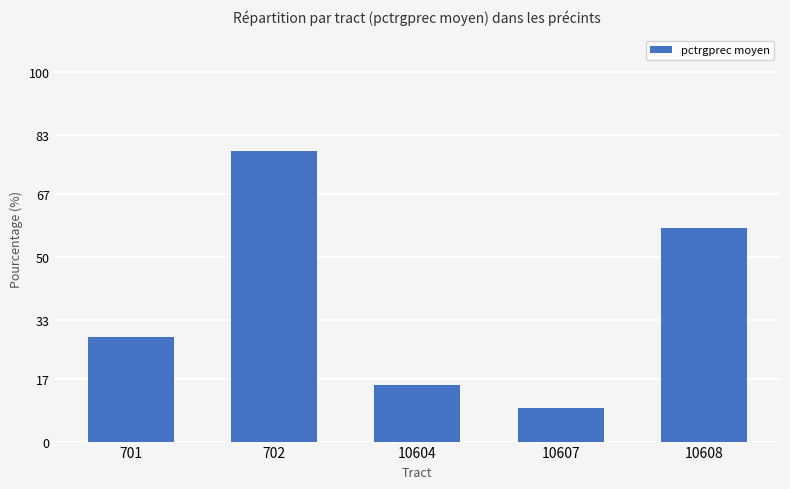

What is the sum of the values at 10607 and 10608?

67.0